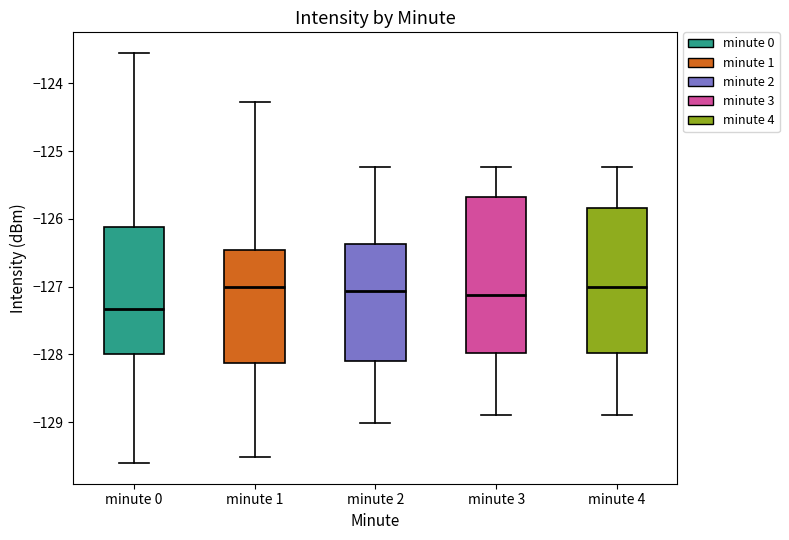

Reading left to right, read every box against the y-axis: the position of its median line, the range the box covers, and the ends of its whiskers. The values are not printed on the chart, so give them approximately, as read against the axis.

minute 0: median -127.3, box -128.0 to -126.1, whiskers -129.6 to -123.6
minute 1: median -127.0, box -128.1 to -126.5, whiskers -129.5 to -124.3
minute 2: median -127.1, box -128.1 to -126.4, whiskers -129.0 to -125.2
minute 3: median -127.1, box -128.0 to -125.7, whiskers -128.9 to -125.2
minute 4: median -127.0, box -128.0 to -125.8, whiskers -128.9 to -125.2